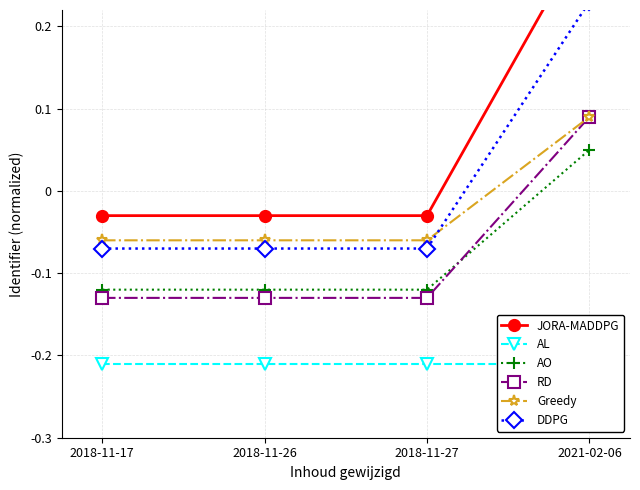

How many lines are shown in the chart?

6